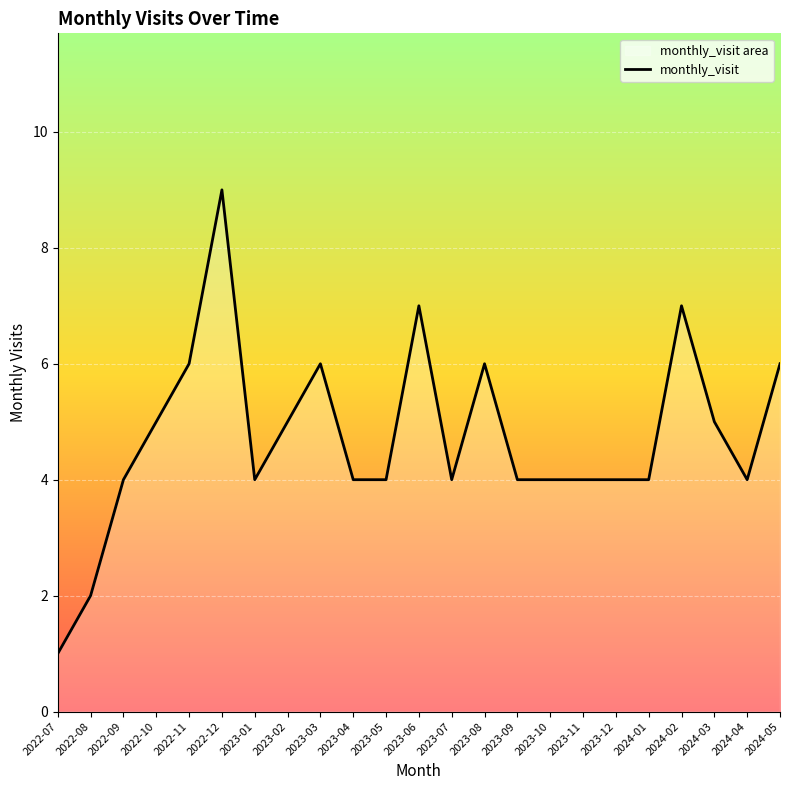

How many values exceed 4?

10